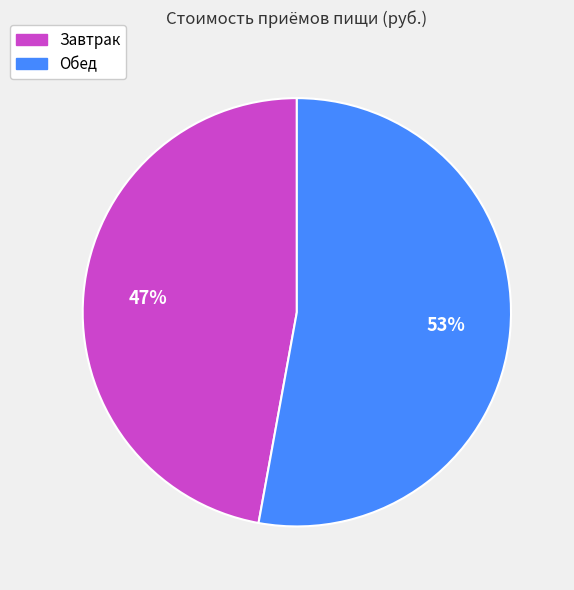

To the nearest percent, what is the combined percentage of Завтрак and Обед?

100%